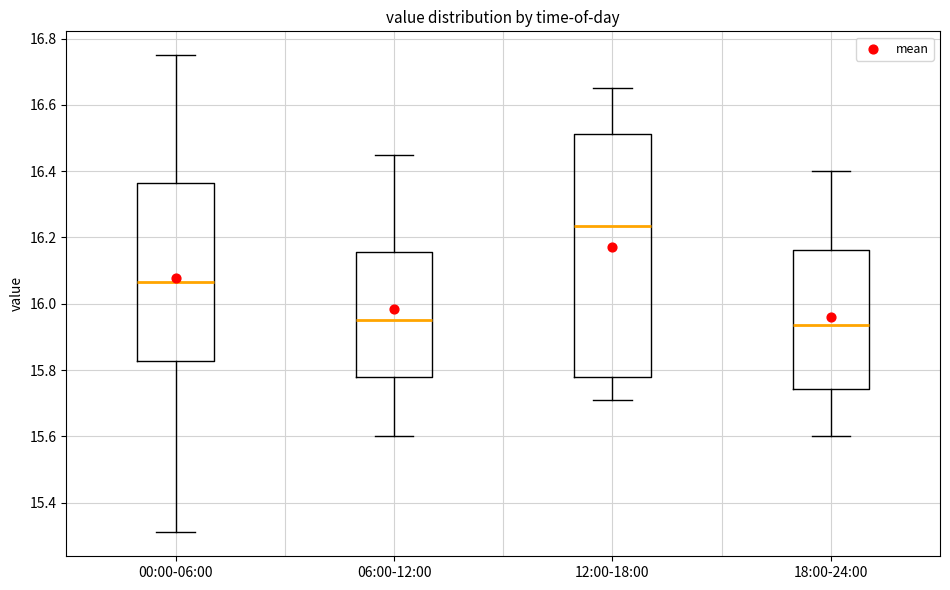

Reading left to right, read every box against the y-axis: the position of its median line, the range the box covers, and the ends of its whiskers. The values are not printed on the chart, so give them approximately, as read against the axis.

00:00-06:00: median 16.06, box 15.82 to 16.36, whiskers 15.32 to 16.76
06:00-12:00: median 15.96, box 15.78 to 16.16, whiskers 15.60 to 16.46
12:00-18:00: median 16.24, box 15.78 to 16.52, whiskers 15.72 to 16.66
18:00-24:00: median 15.94, box 15.74 to 16.16, whiskers 15.60 to 16.40